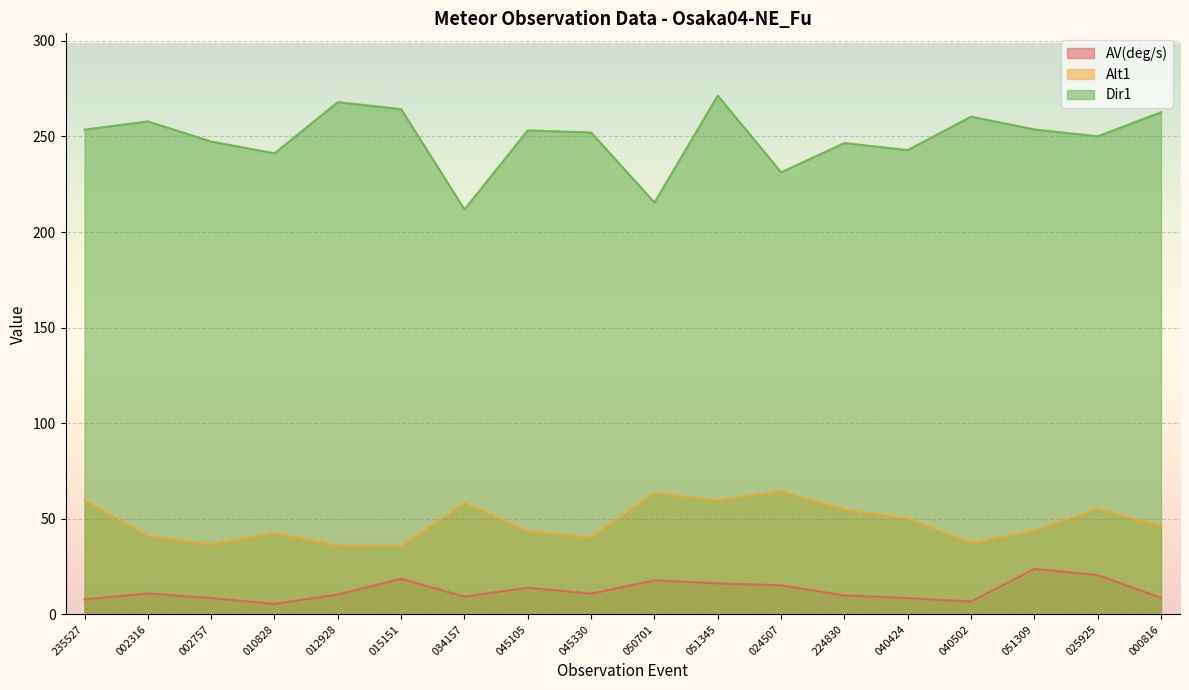

What is the approximate value of Dir1 at 045105?

253.2